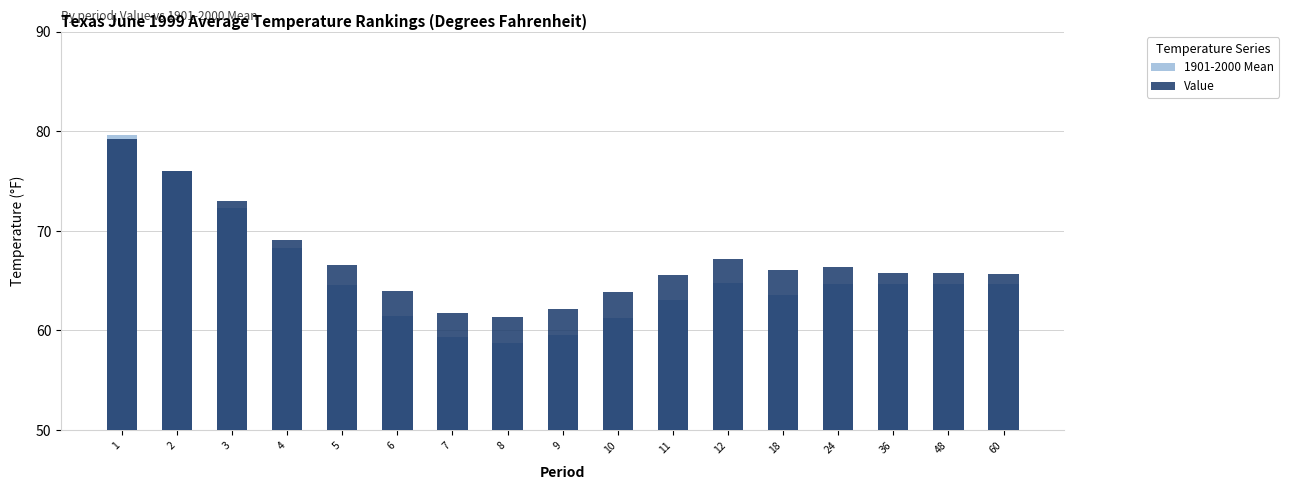

List the series in order of their peak value, lowest first.

Value, 1901-2000 Mean